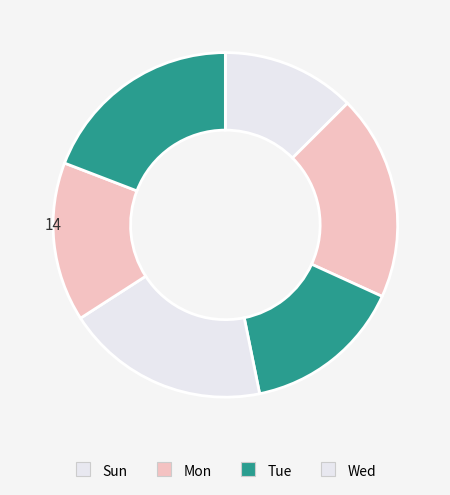

Which slice is the largest?

Mon